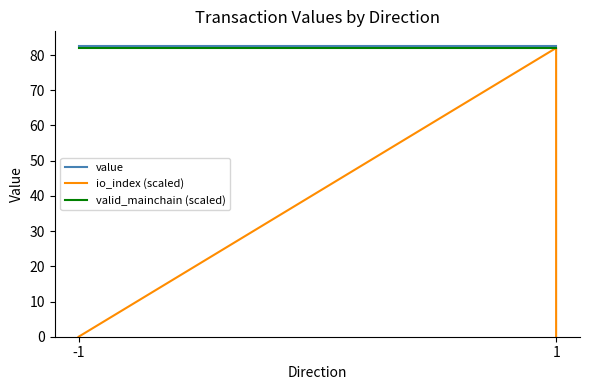

Is it true that valid_mainchain (scaled) equals 134.7 at 1?

False